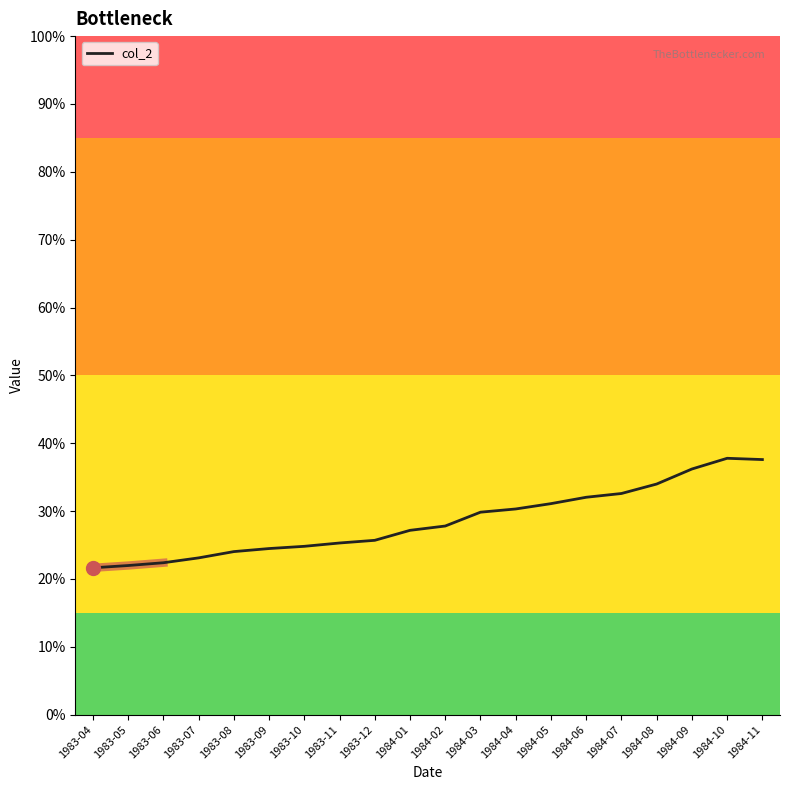

Which category has the highest value across all series?

1984-10